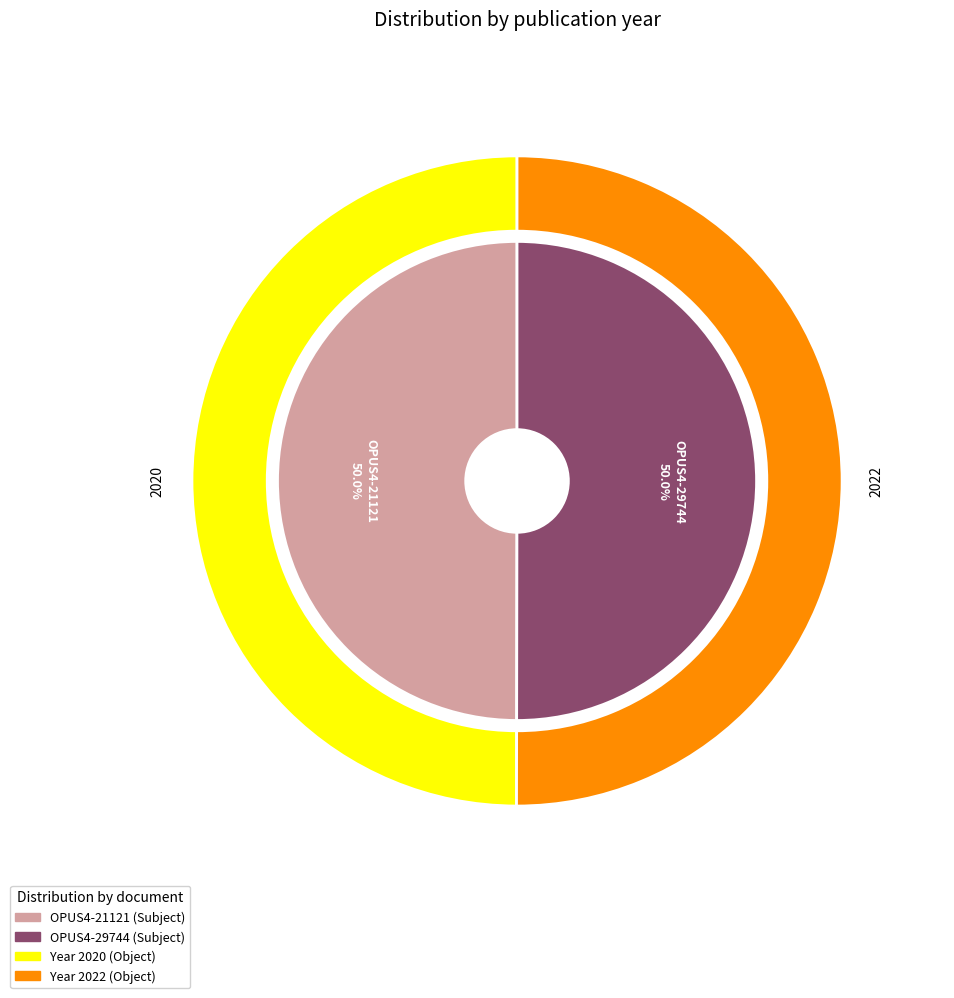

Combined, what portion of the pie is OPUS4-21121 and OPUS4-29744?

100.0%